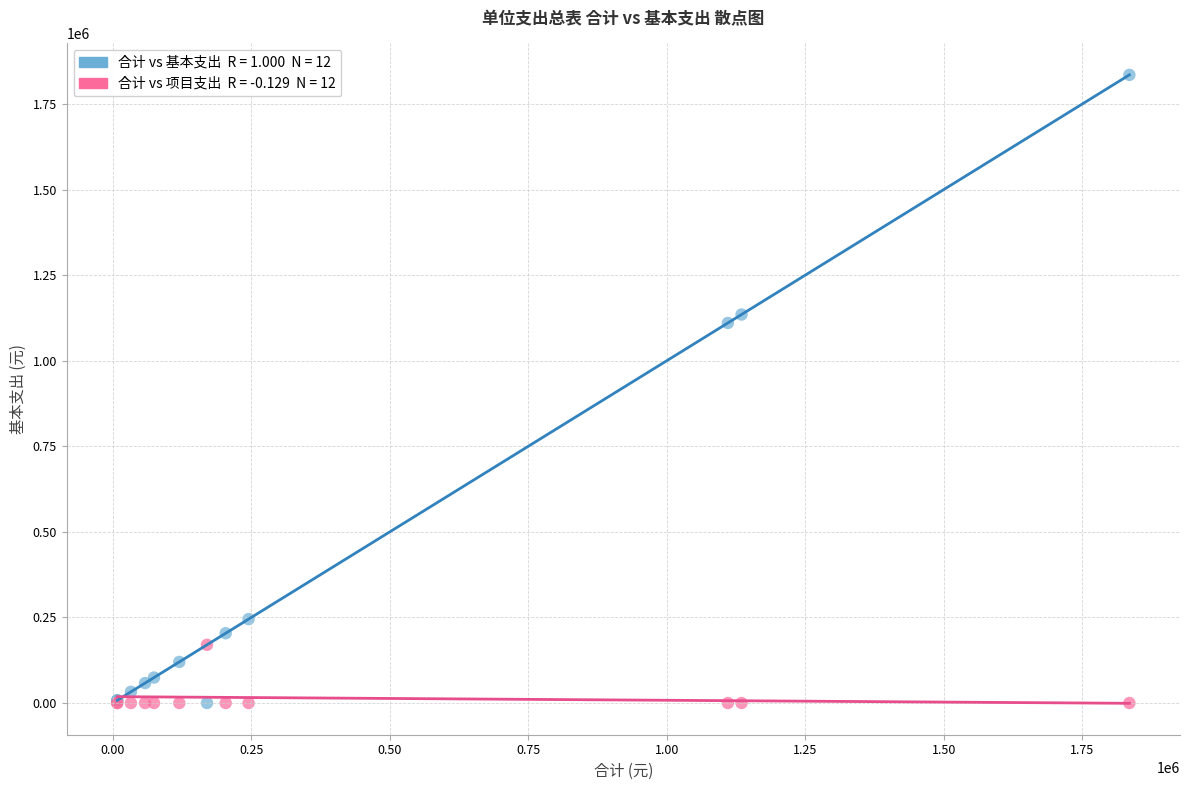

Across all series, what Y value is closest to 917482?

1110208.2